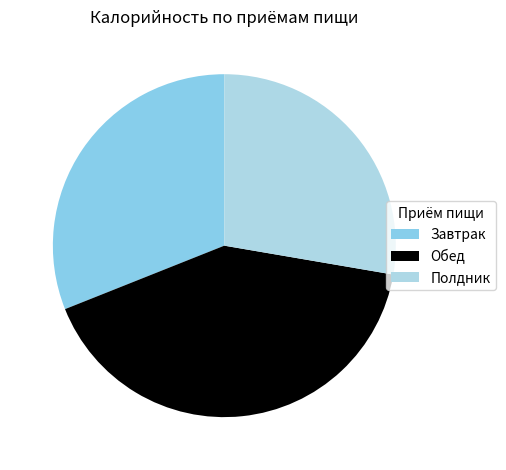

Does Обед represent more than half of the total?

No